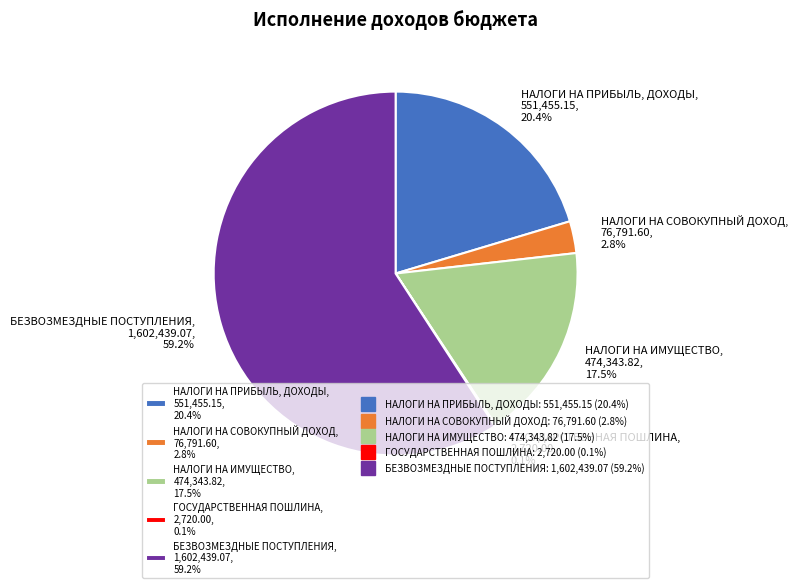

To the nearest percent, what is the difference between the largest and smallest slice percentages?

59%